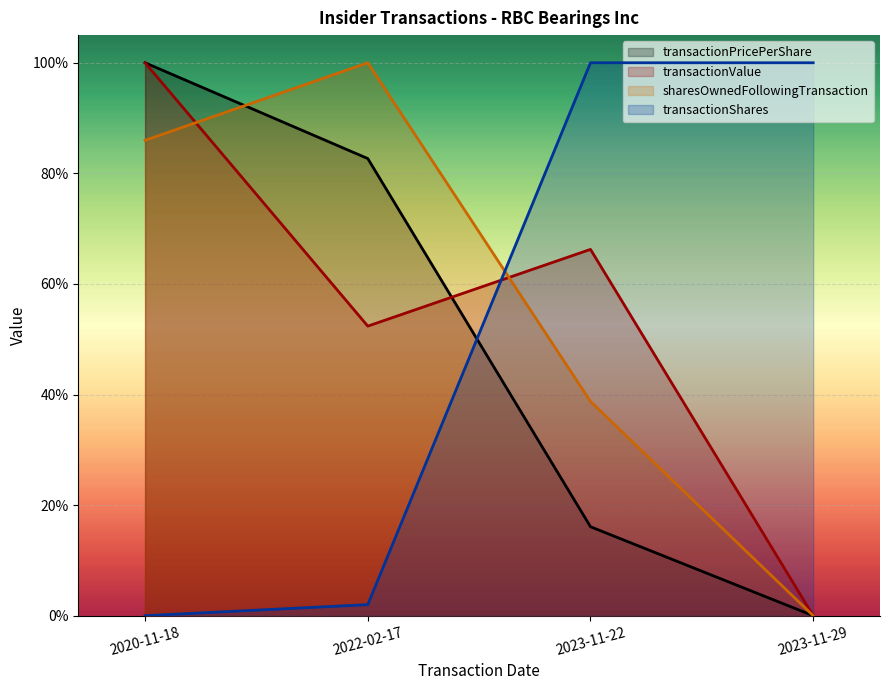

What are all the series names shown in the legend?

transactionPricePerShare, transactionValue, sharesOwnedFollowingTransaction, transactionShares